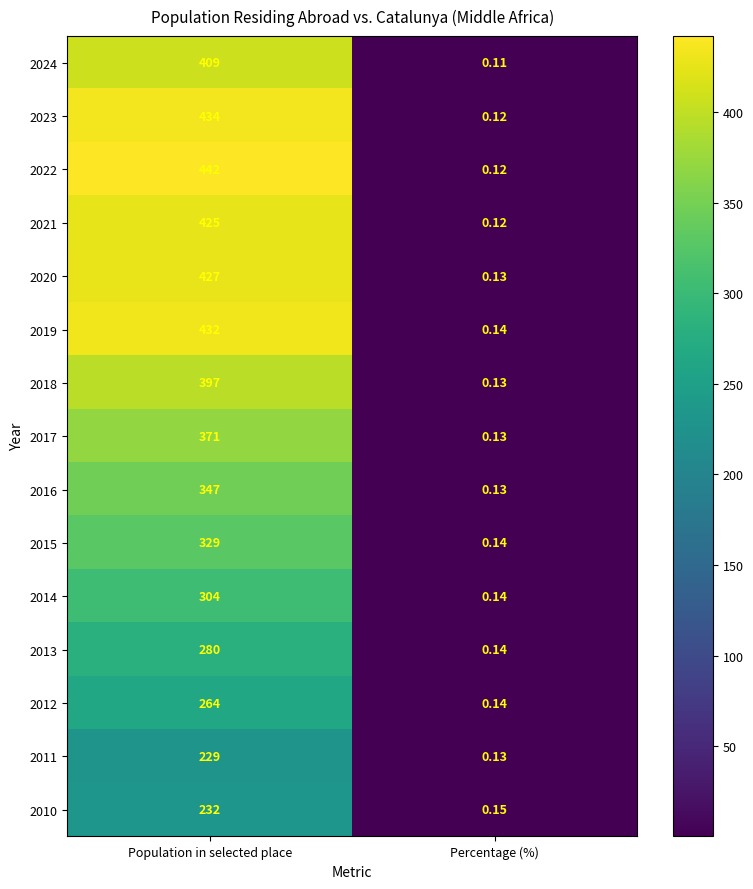

At which category is the sum across all series the highest?

Population in selected place